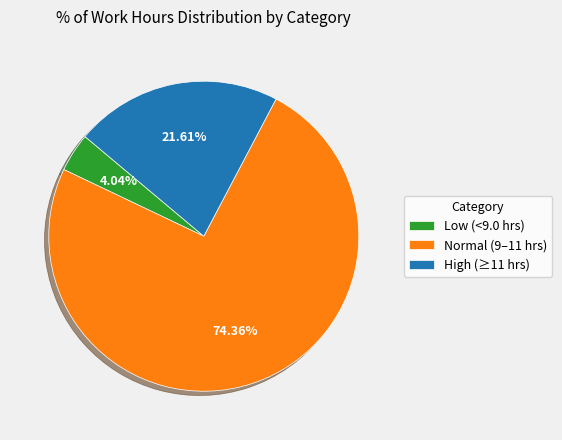

Does any single category account for the majority?

Yes